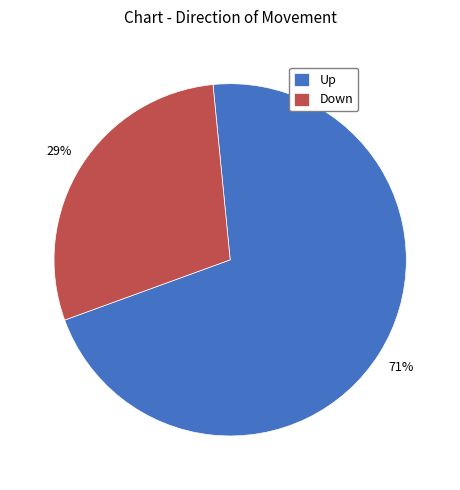

To the nearest percent, what is the combined percentage of Down and Up?

100%